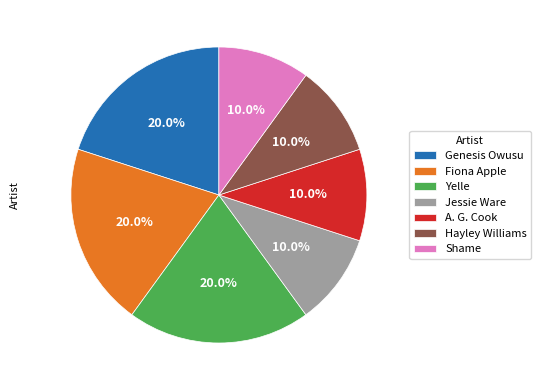

The Fiona Apple slice represents 32% of the pie. True or false?

False